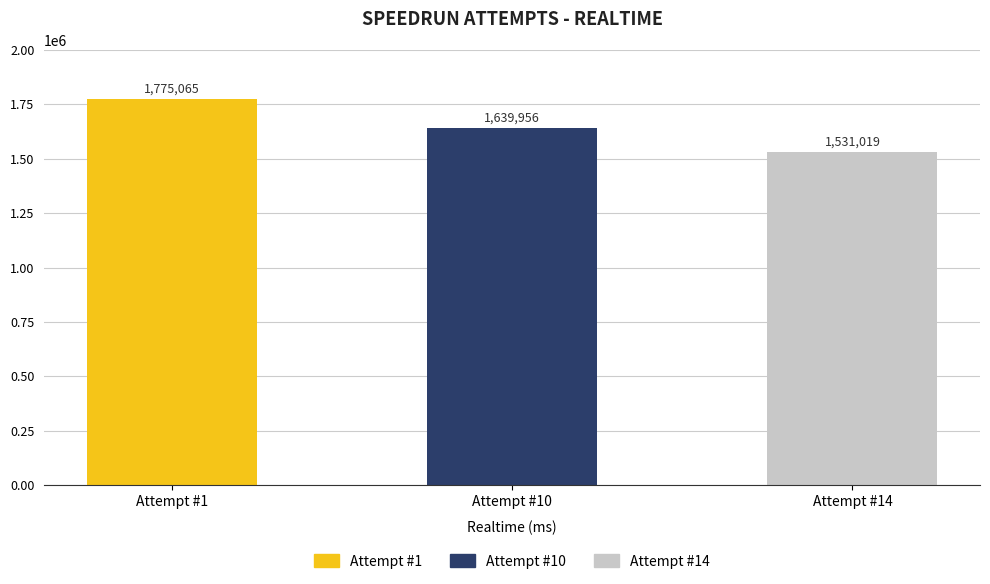

What is the sum of the values at Attempt #10 and Attempt #14?

3170975